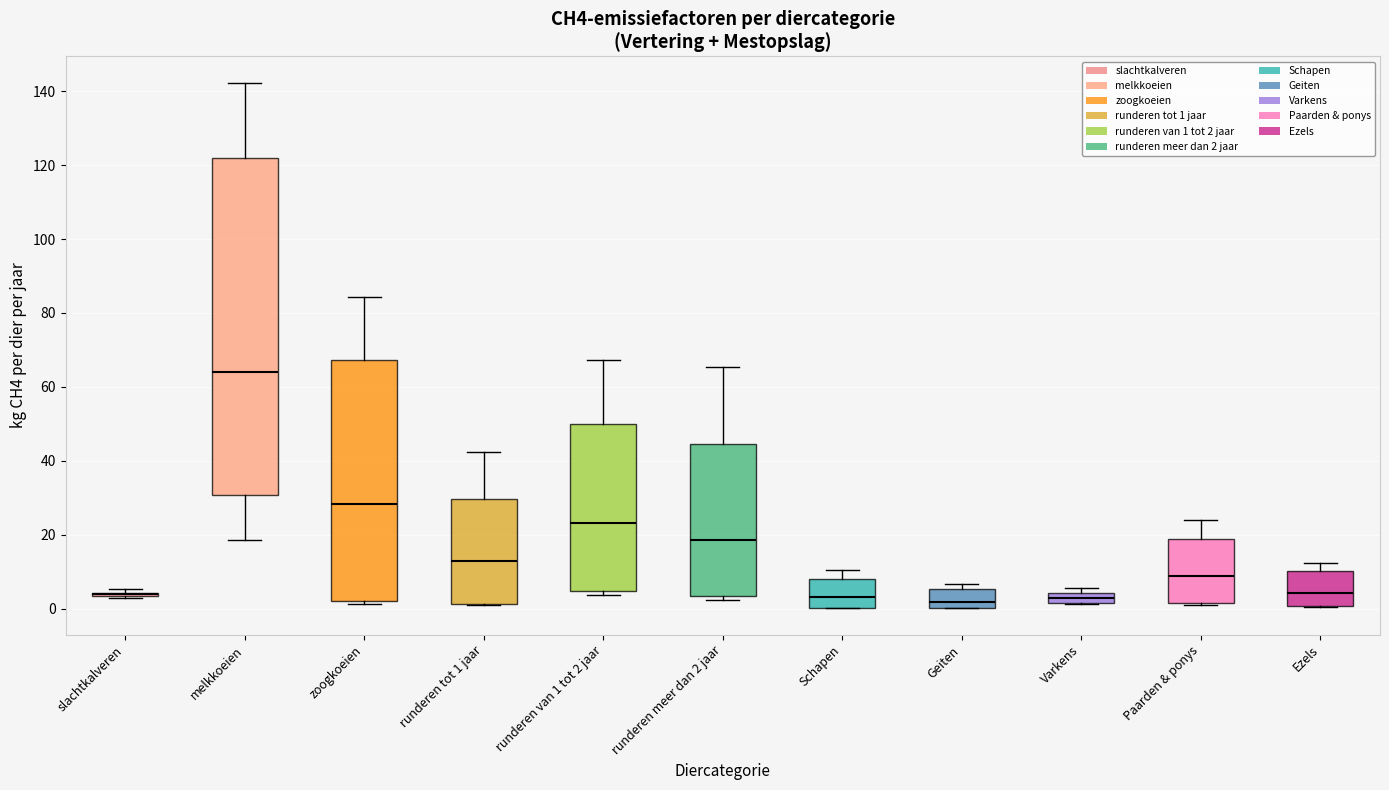

Comparing the boxes themselves (not the whiskers), which one is the tallest?

melkkoeien